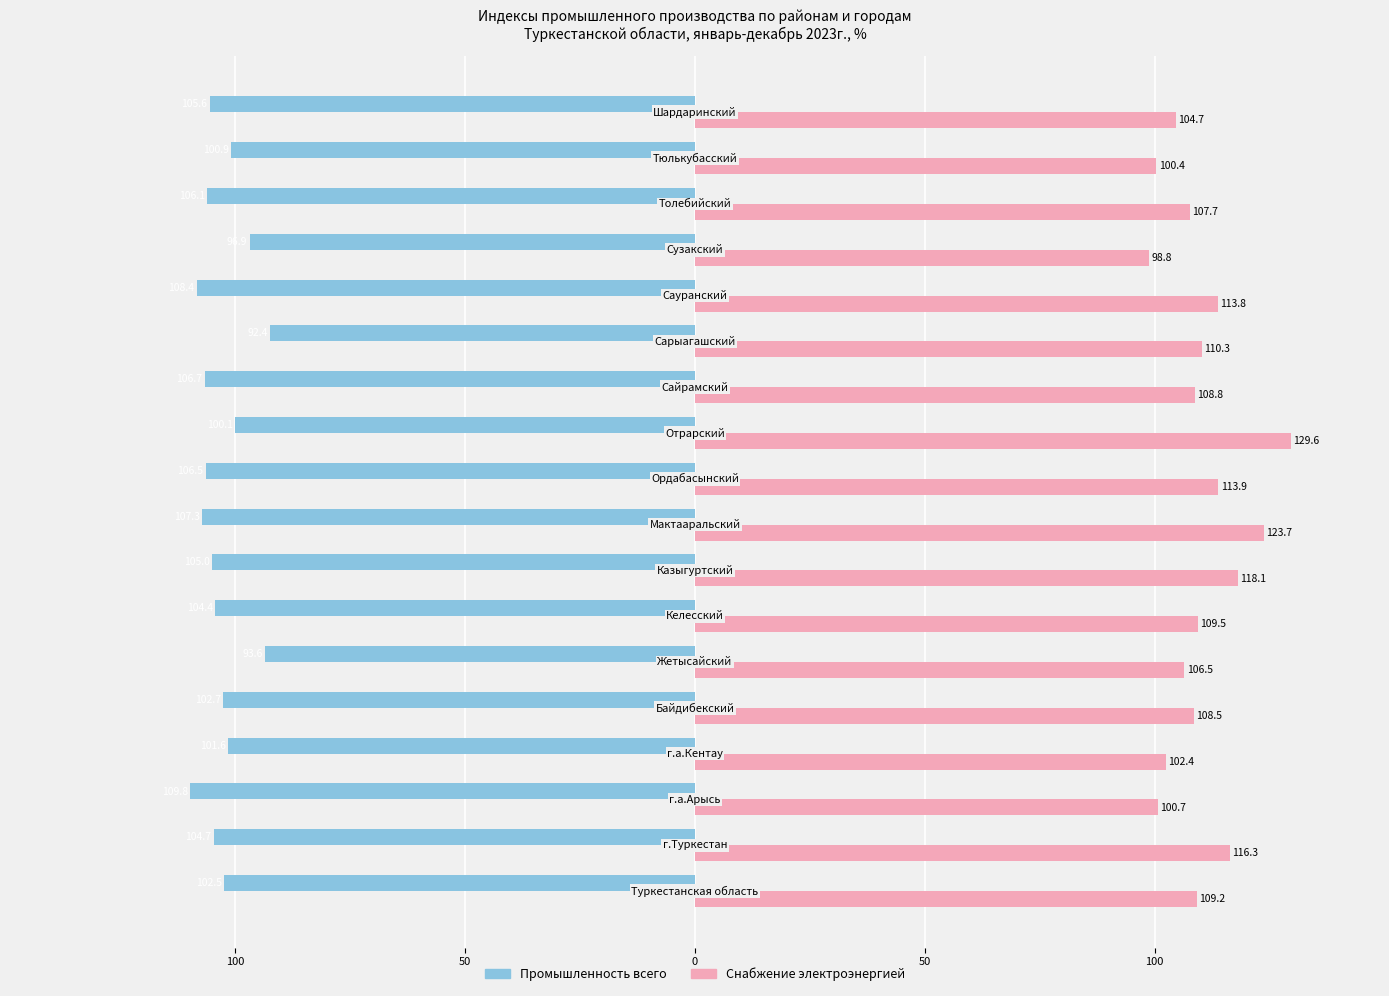

What are all the series names shown in the legend?

Промышленность всего, Снабжение электроэнергией